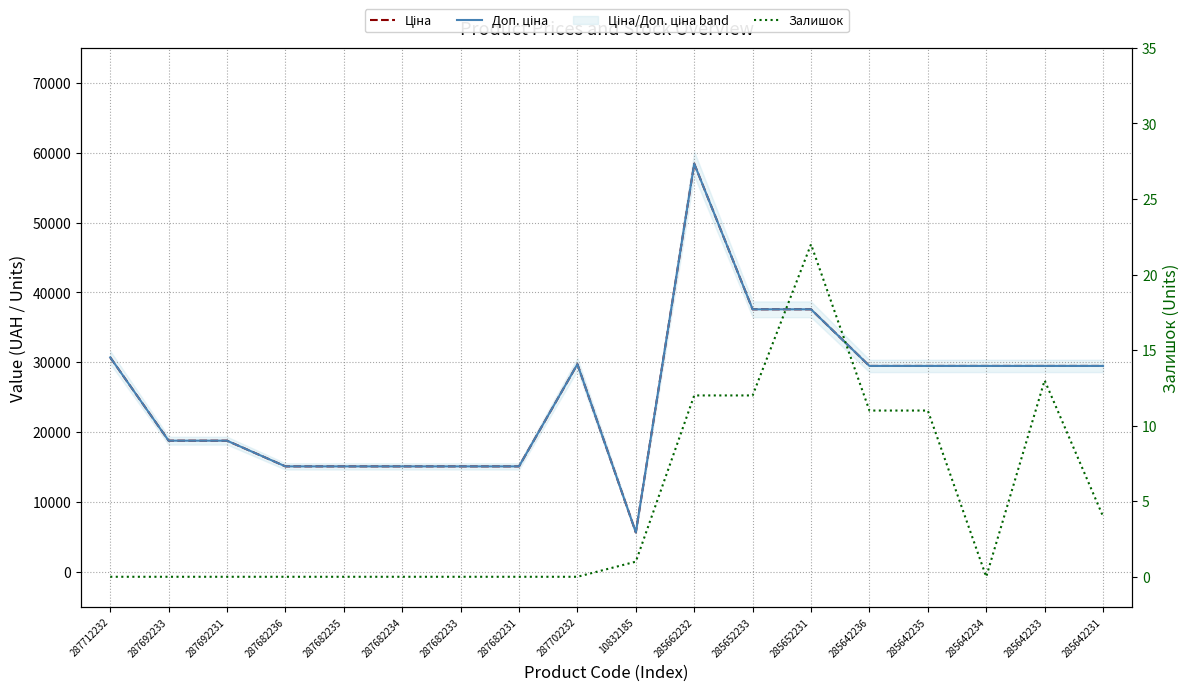

What is the highest value of the Доп. ціна series?

58426.5